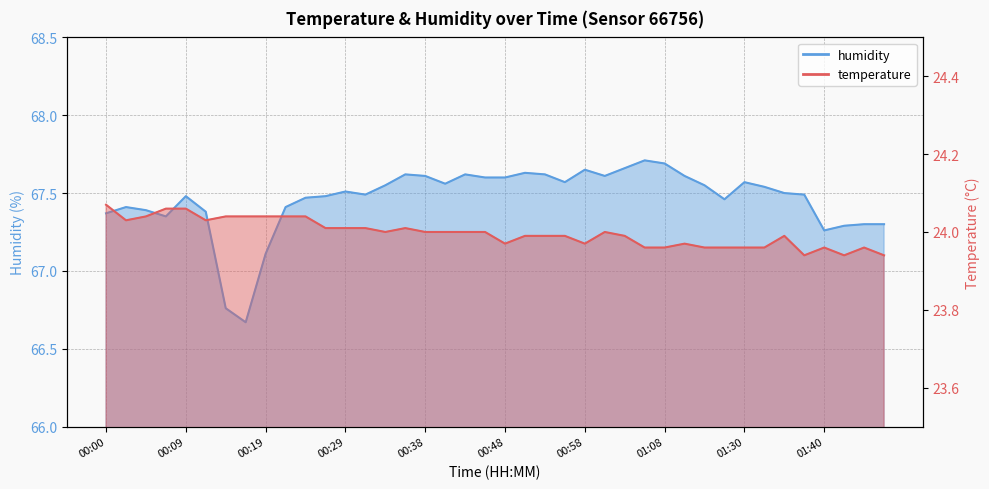

How many data points in temperature are above 24?

15